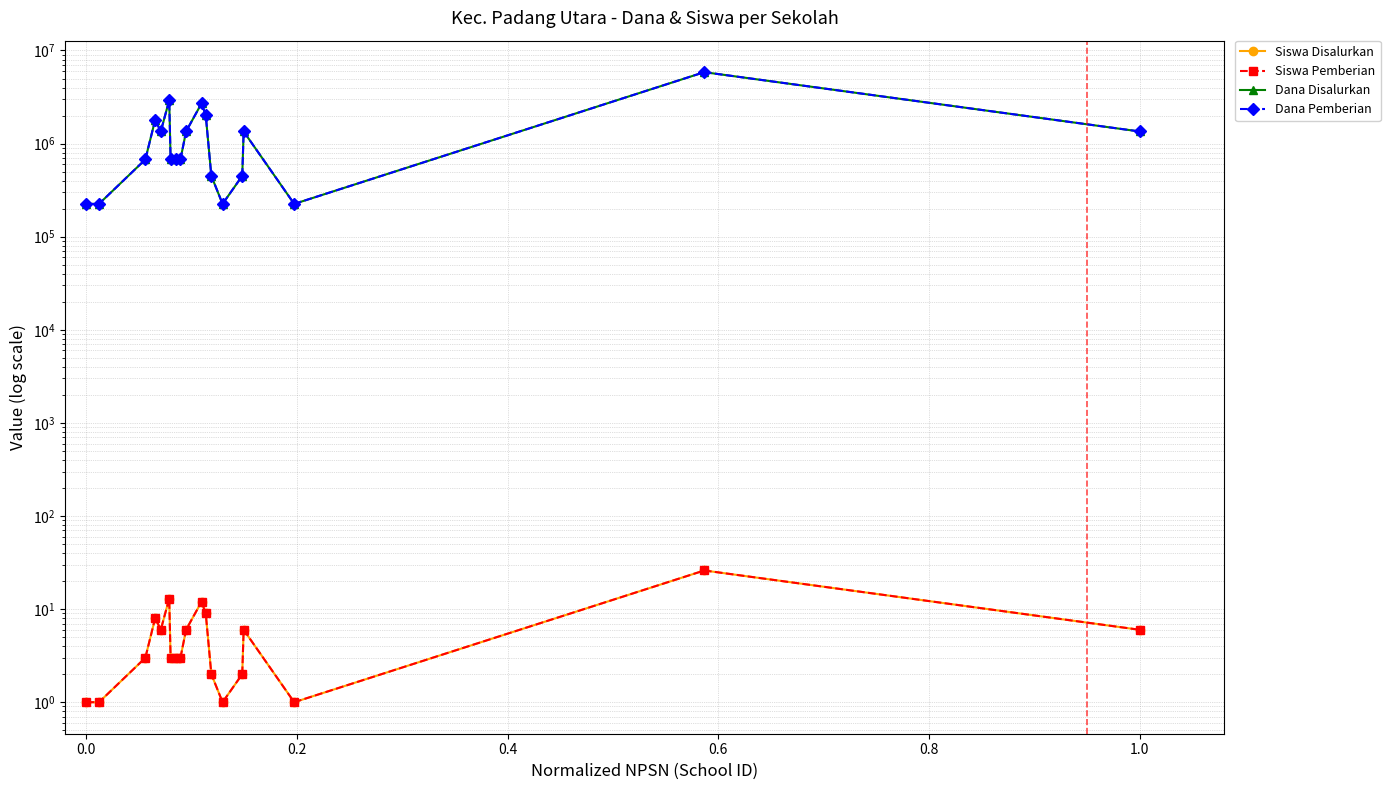

What are all the series names shown in the legend?

Siswa Disalurkan, Siswa Pemberian, Dana Disalurkan, Dana Pemberian